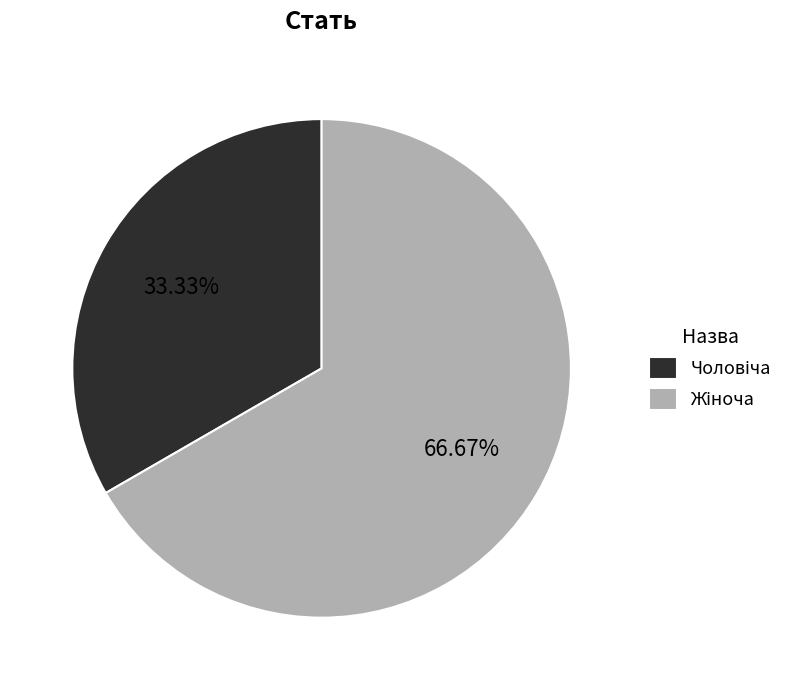

Is there any slice that represents more than half of the pie?

Yes